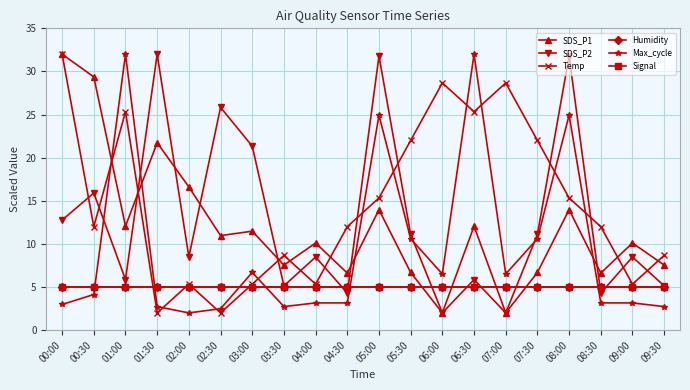

Is this an area chart (filled region under the line)?

No